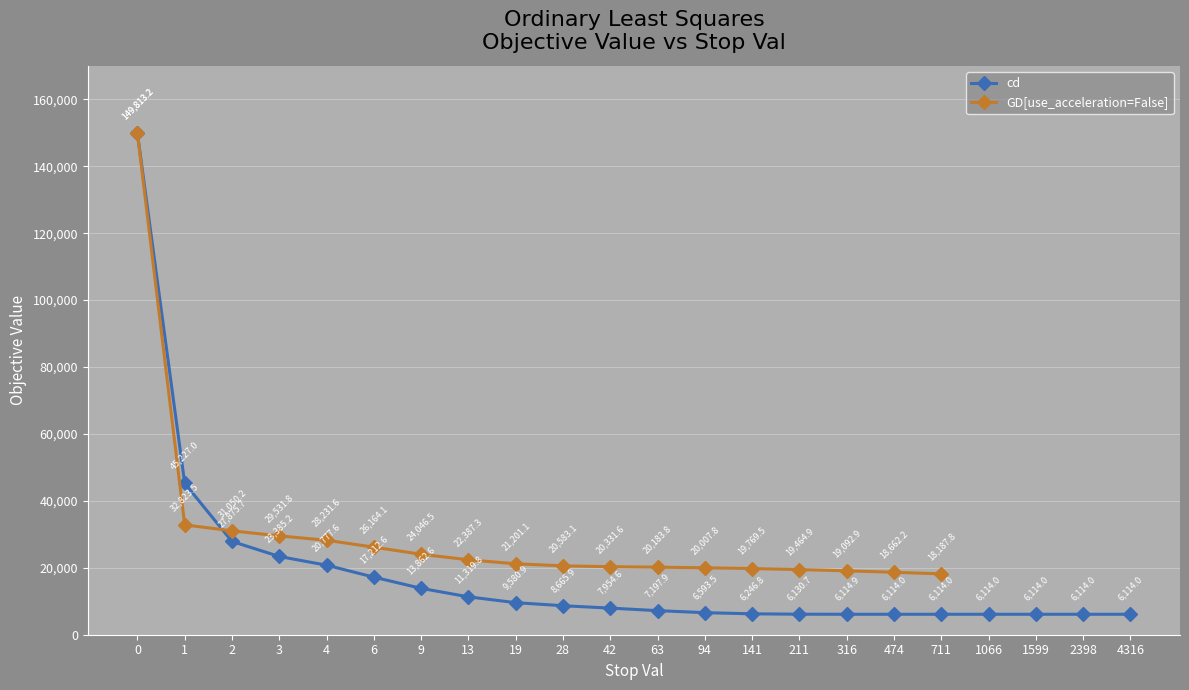

Between 9 and 141, which series saw the biggest shift?

cd